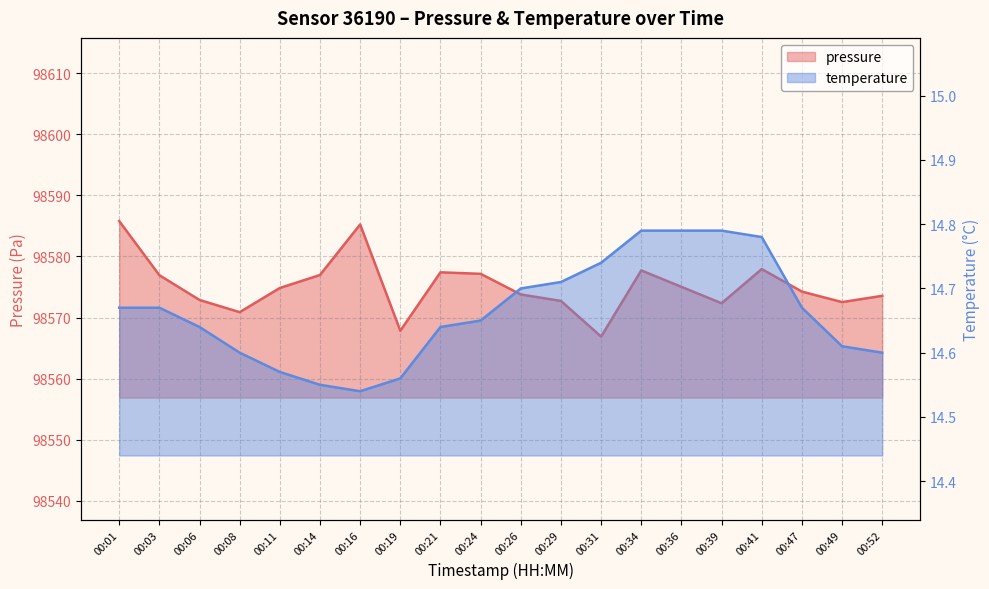

Reading right to left, what are all the values shown in this chart?

pressure: 00:52=98573.6	00:49=98572.5	00:47=98574.2	00:41=98577.9	00:39=98572.3	00:36=98575.0	00:34=98577.7	00:31=98566.9	00:29=98572.7	00:26=98573.8	00:24=98577.2	00:21=98577.4	00:19=98567.8	00:16=98585.2	00:14=98577.0	00:11=98574.8	00:08=98570.9	00:06=98572.9	00:03=98576.9	00:01=98585.8
temperature: 00:52=14.6	00:49=14.6	00:47=14.7	00:41=14.8	00:39=14.8	00:36=14.8	00:34=14.8	00:31=14.7	00:29=14.7	00:26=14.7	00:24=14.7	00:21=14.6	00:19=14.6	00:16=14.5	00:14=14.6	00:11=14.6	00:08=14.6	00:06=14.6	00:03=14.7	00:01=14.7